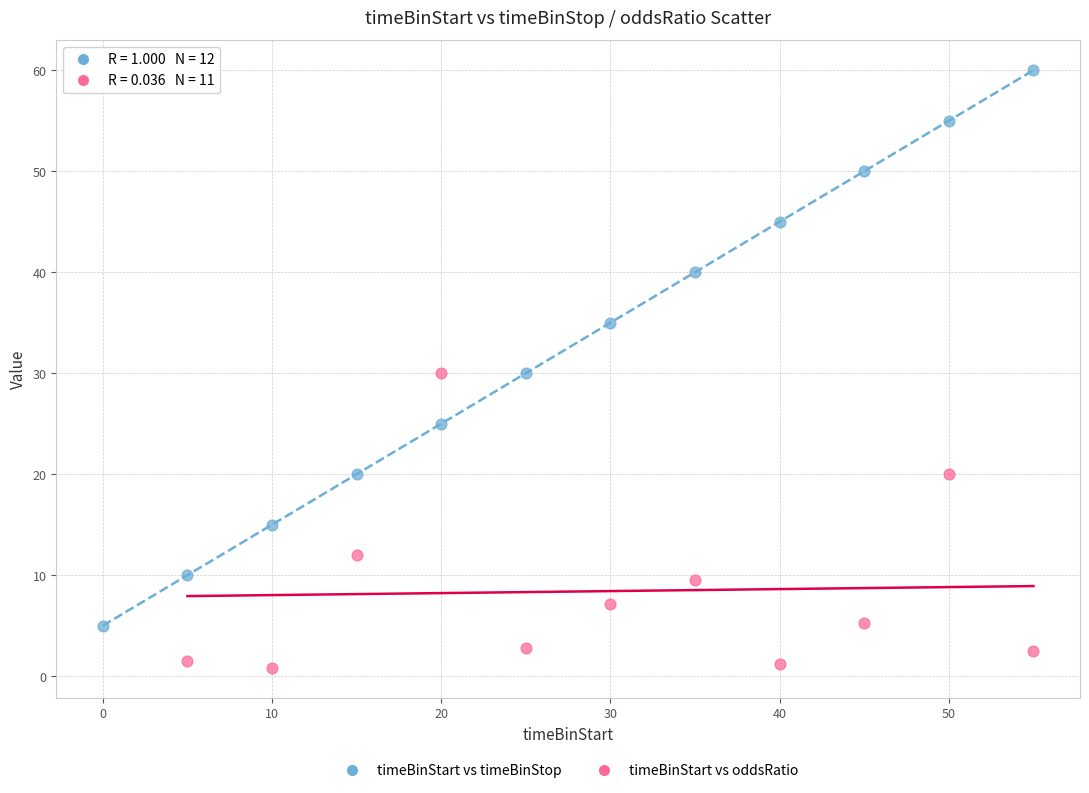

Which series reaches the maximum Y coordinate?

timeBinStart vs timeBinStop